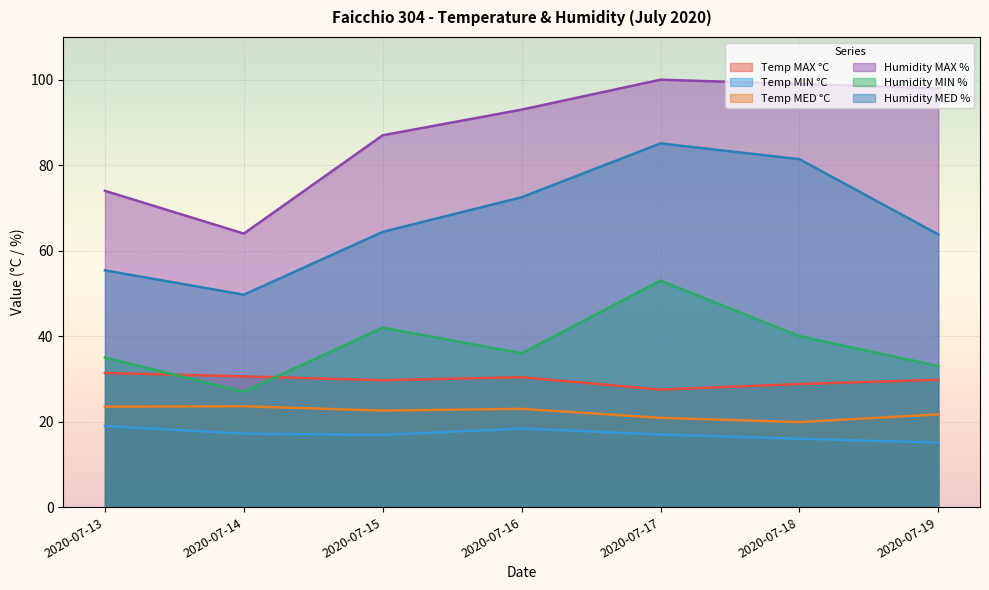

What is the difference between the highest and lowest values at 2020-07-16?

74.6